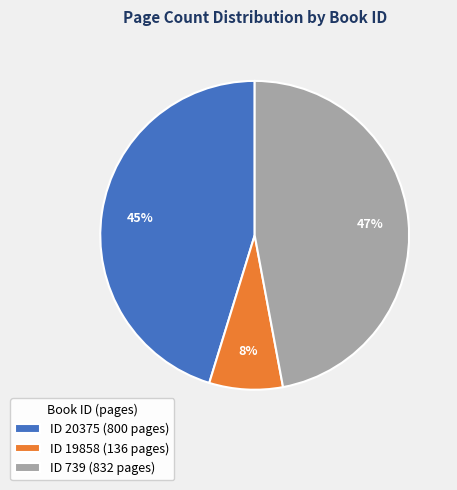

What is the largest slice in the pie chart?

ID 739 (832 pages)